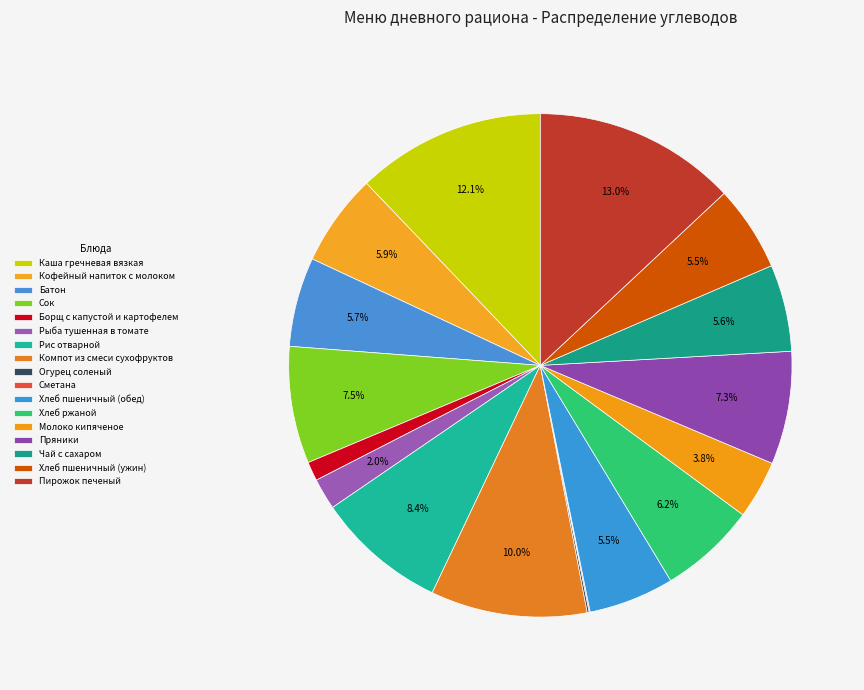

Approximately how many times larger is the value at Борщ с капустой и картофелем compared to Молоко кипяченое?

0.3